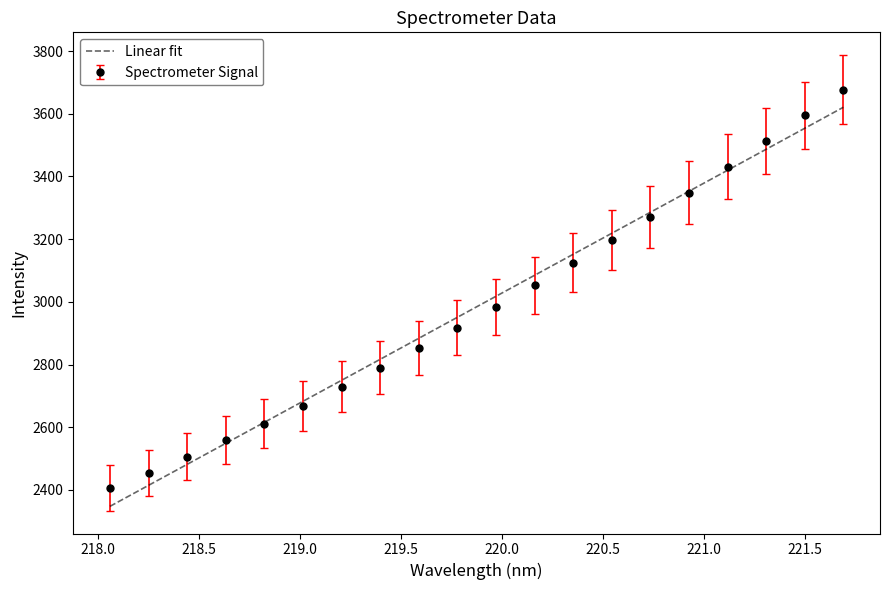

What is the smallest value displayed?

2347.6